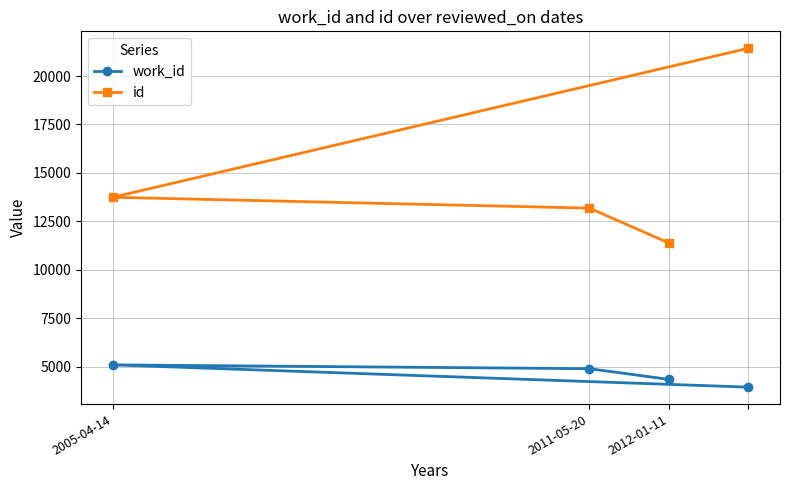

What are all the series names shown in the legend?

work_id, id